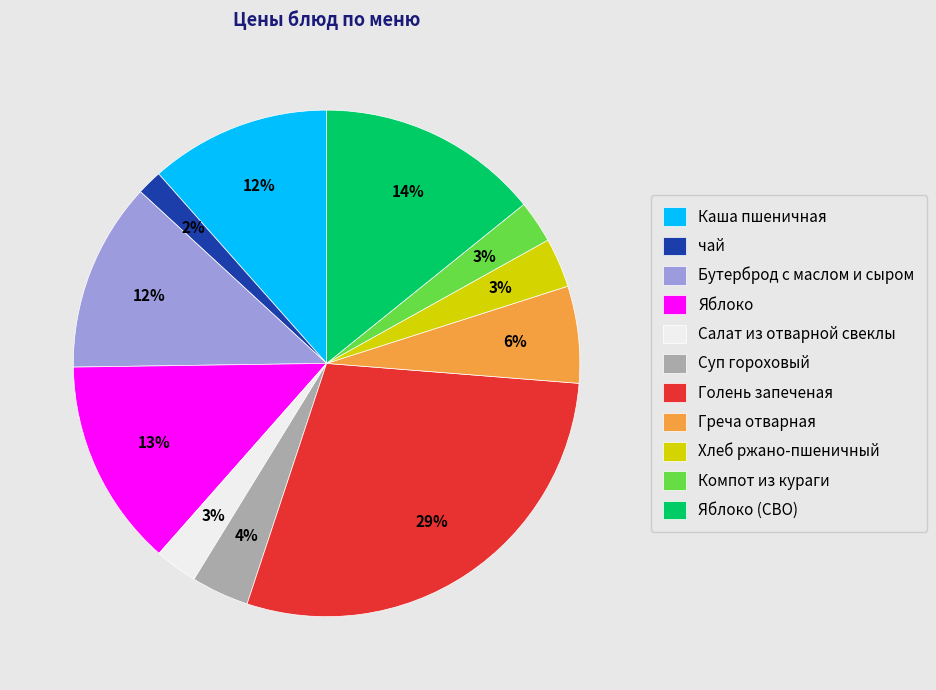

How many segments does this pie chart have?

11